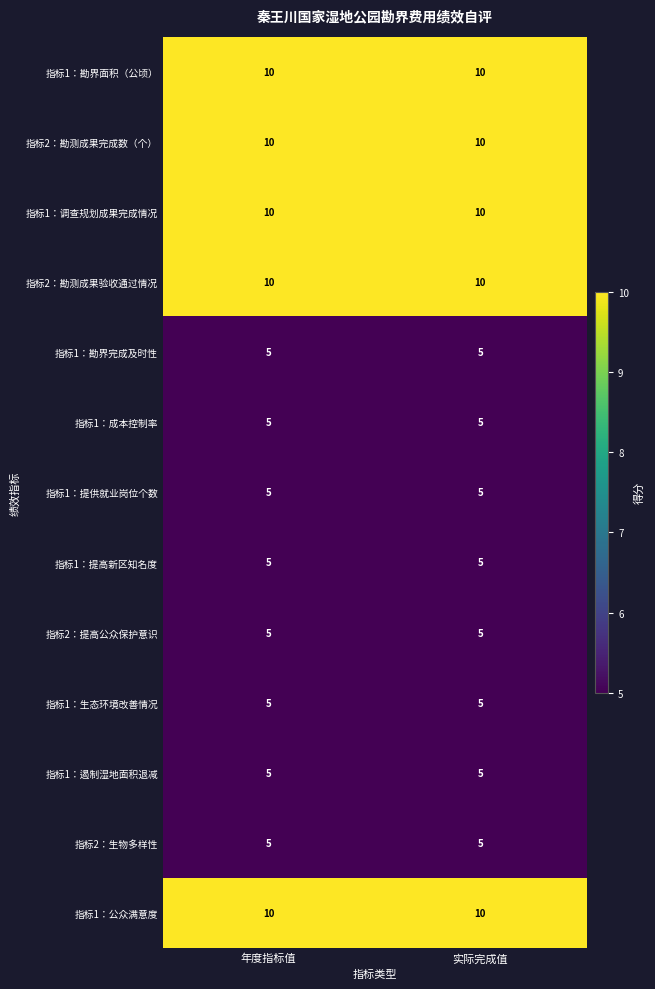

Is the value of 指标2：勘测成果验收通过情况 at 年度指标值 greater than the value of 指标1：生态环境改善情况 at 年度指标值?

Yes